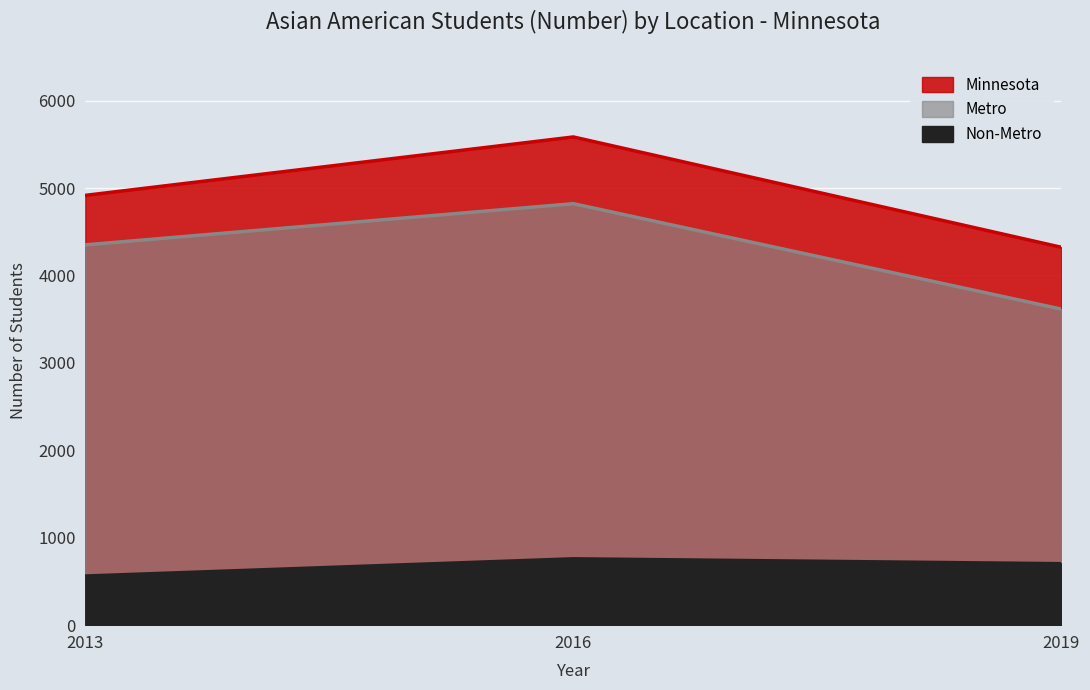

What is the approximate value of Non-Metro at 2013?

566